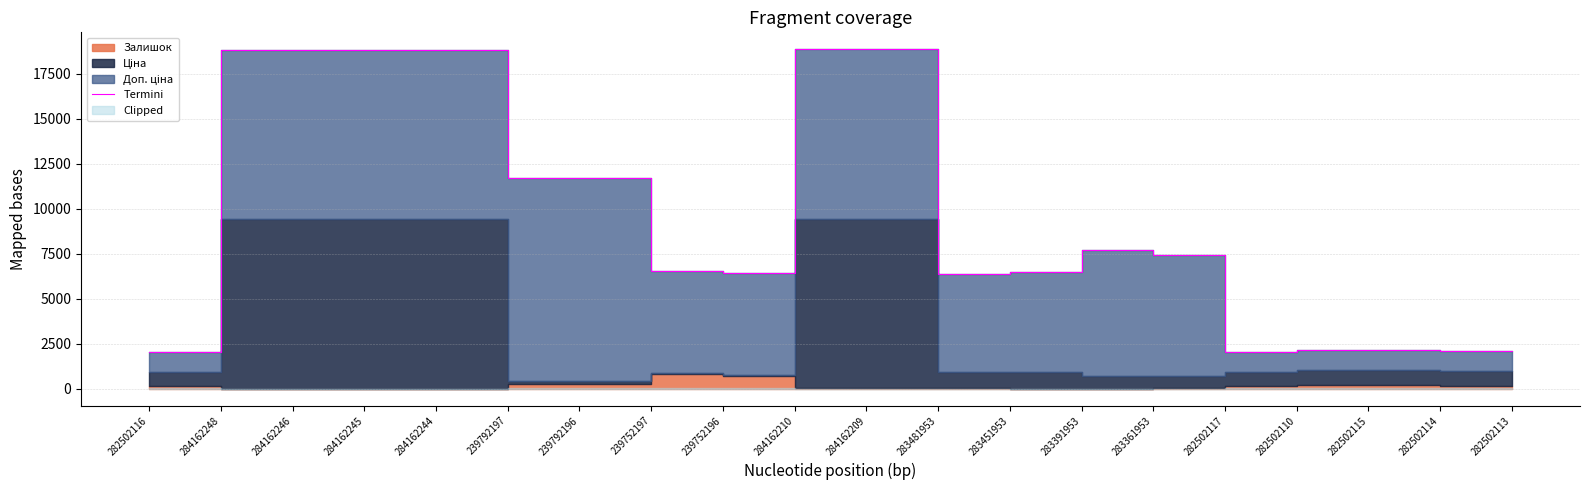

The value at 284162209 is 25247.5. True or false?

False